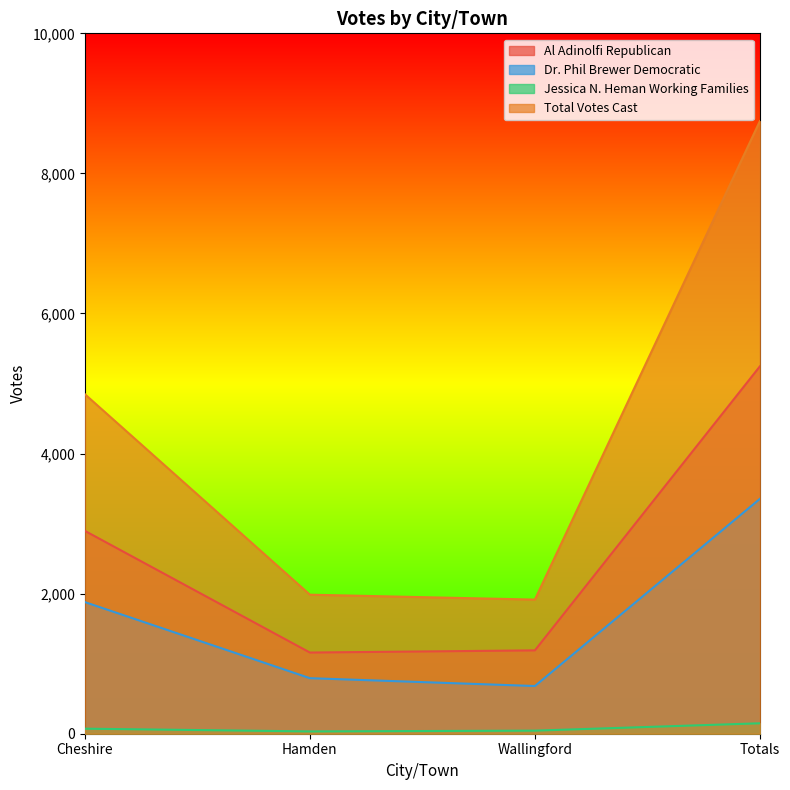

What are all the series names shown in the legend?

Al Adinolfi Republican, Dr. Phil Brewer Democratic, Jessica N. Heman Working Families, Total Votes Cast